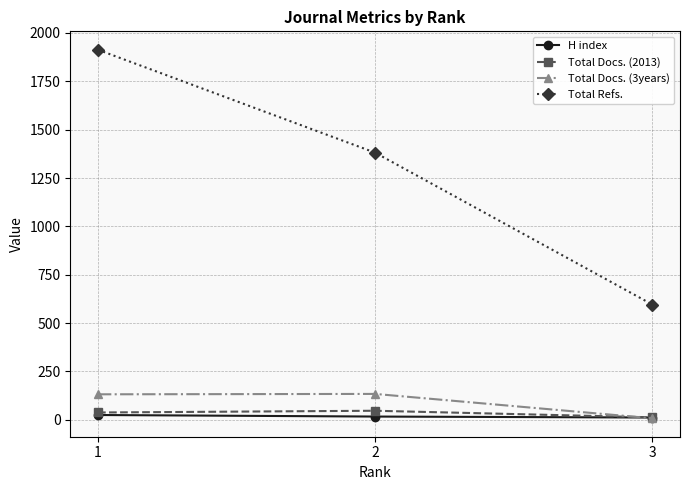

Which series has the widest spread of values?

Total Refs.